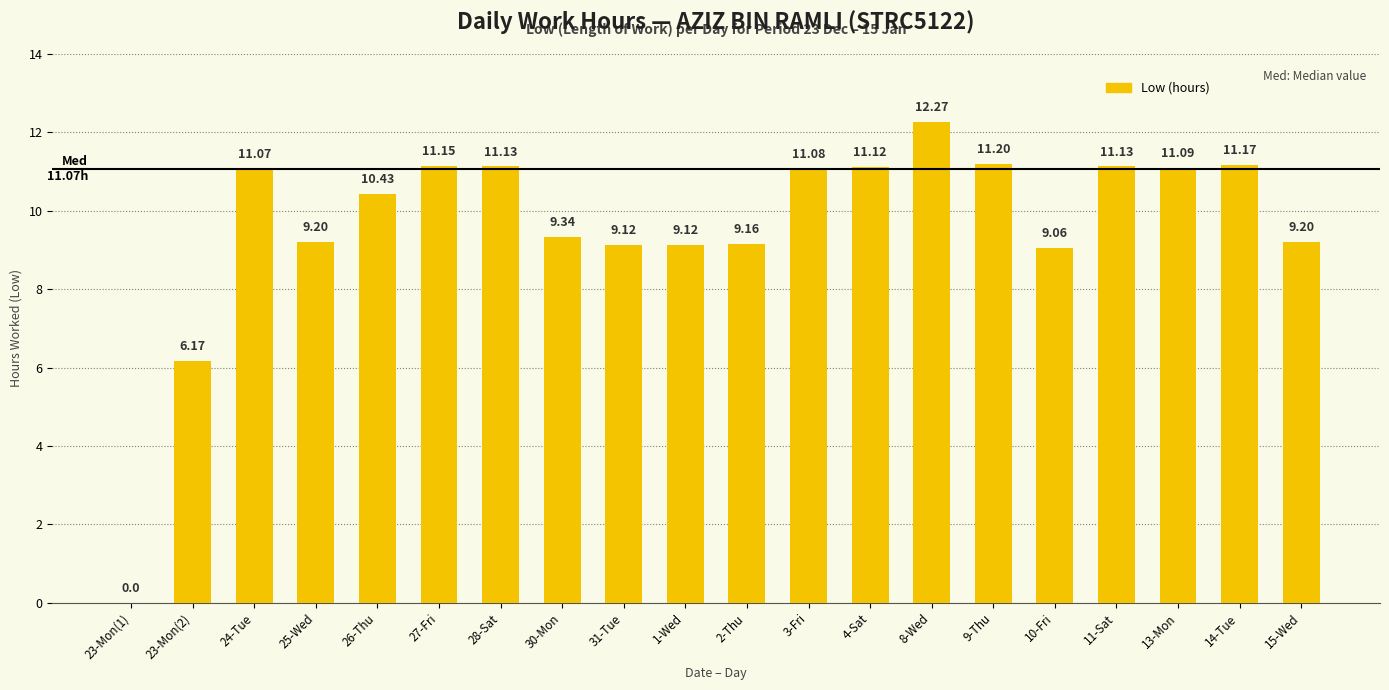

Is it true that the value at 2-Thu is 6.1?

False